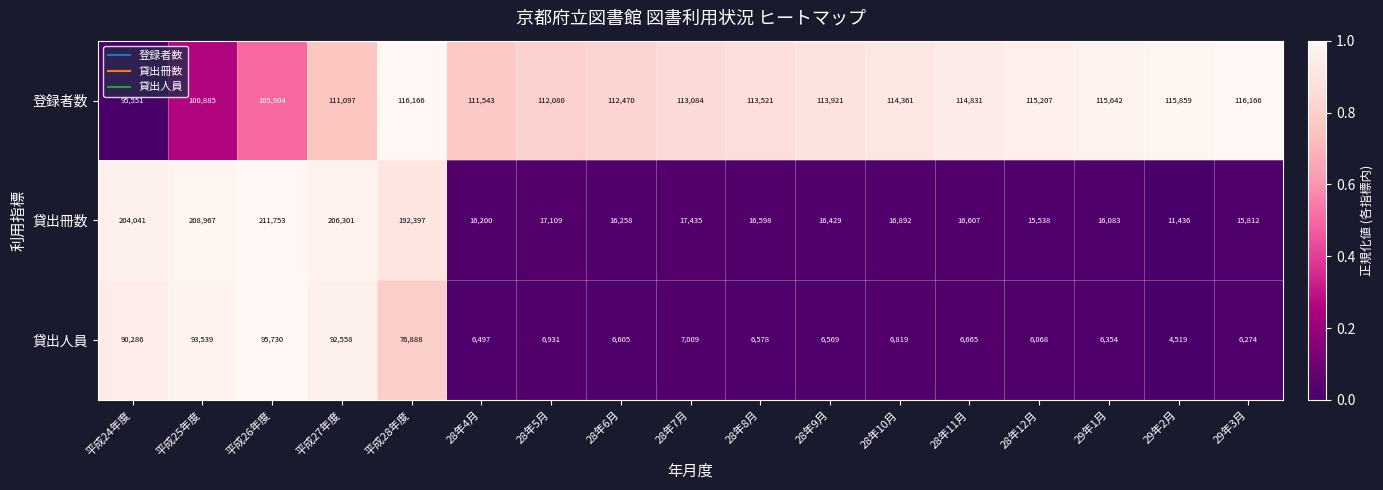

What is the difference between the highest and lowest values at 28年8月?

106943